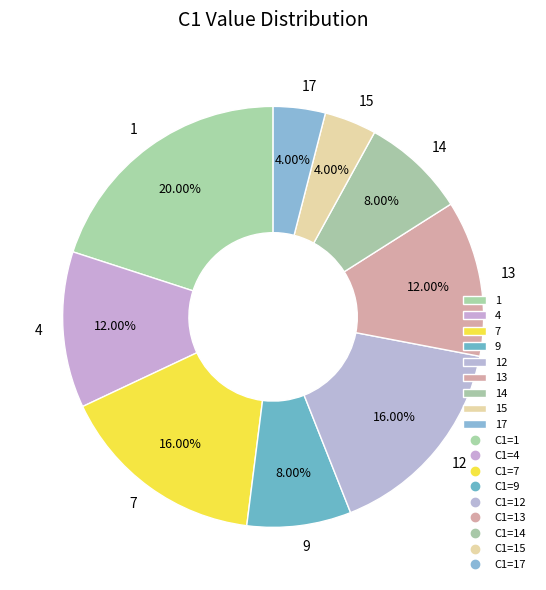

Is there a majority slice in this chart?

No